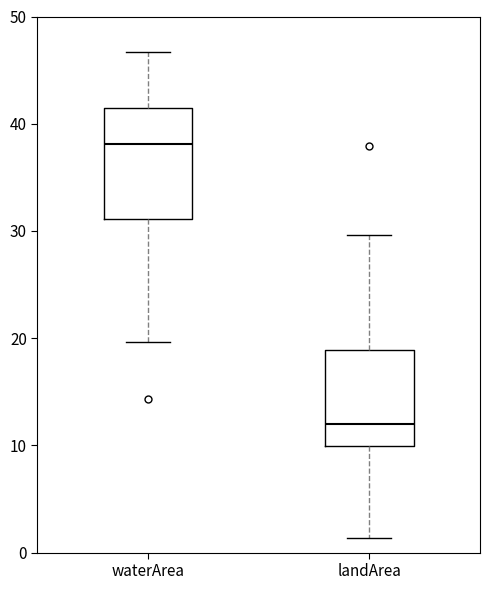

Reading left to right, read every box against the y-axis: the position of its median line, the range the box covers, and the ends of its whiskers. The values are not printed on the chart, so give them approximately, as read against the axis.

waterArea: median 38, box 31 to 41, whiskers 20 to 47
landArea: median 12, box 10 to 19, whiskers 1 to 30